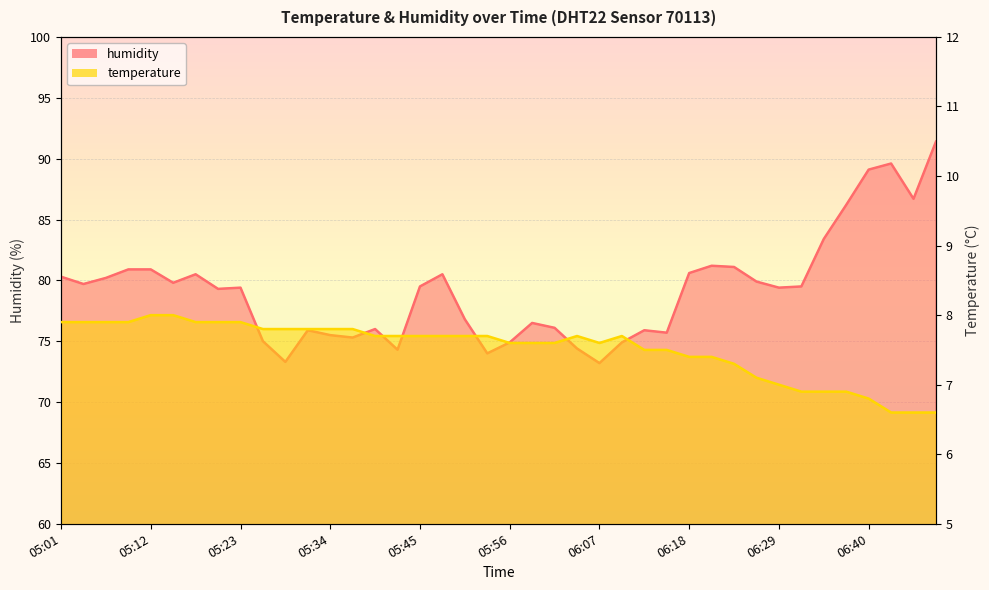

Where is the first local maximum for humidity?

05:17